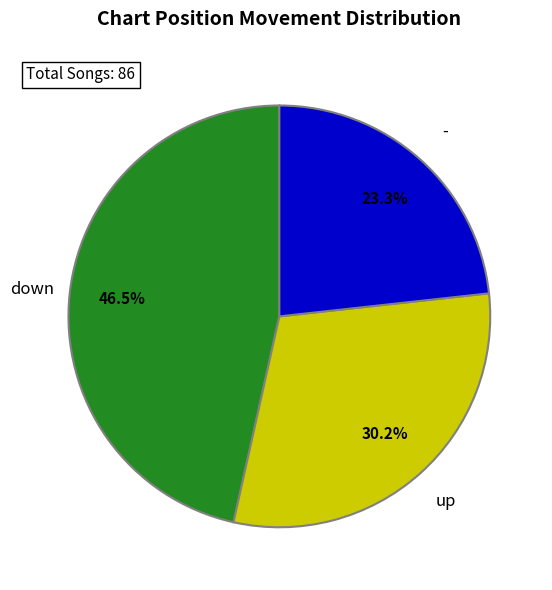

Does any single category account for the majority?

No